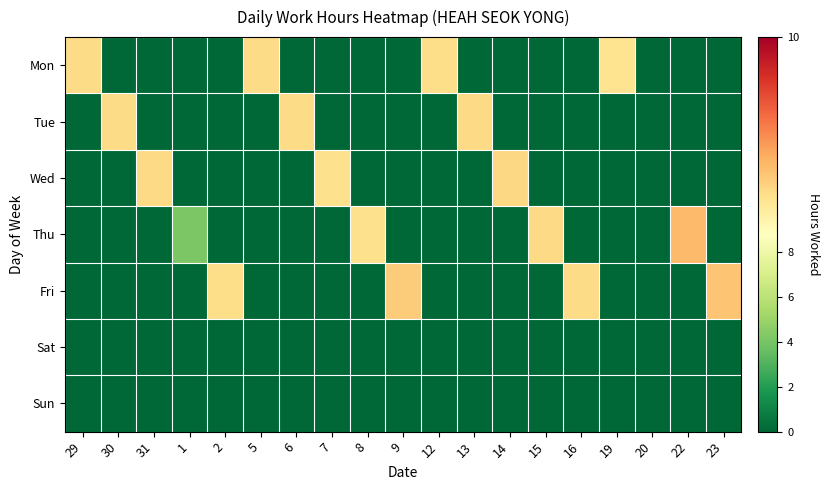

Between 12 and 20, which is larger?

12